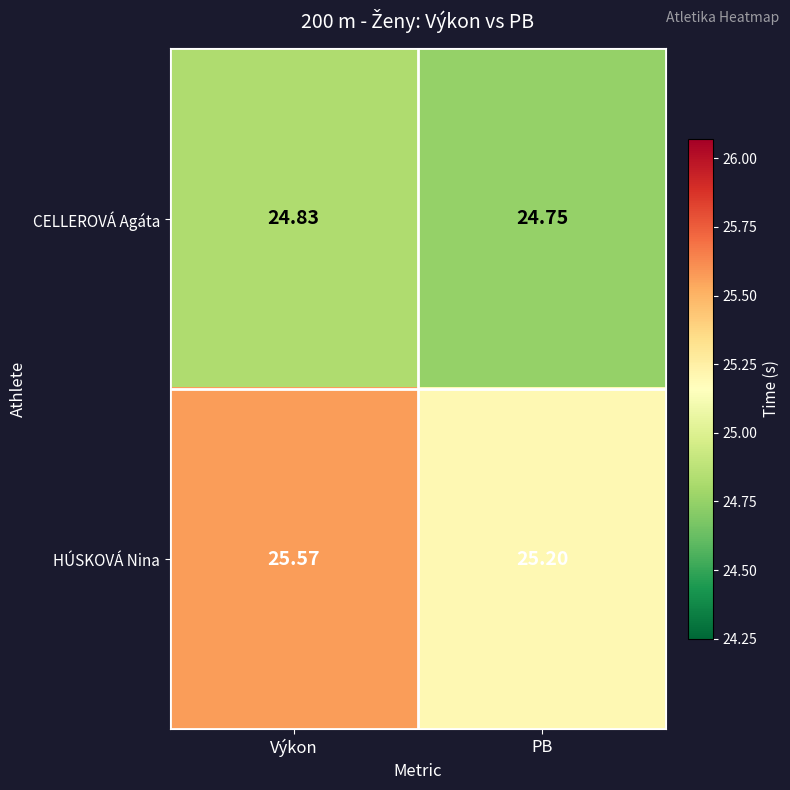

Between Výkon and PB, which series saw the biggest shift?

HÚSKOVÁ Nina